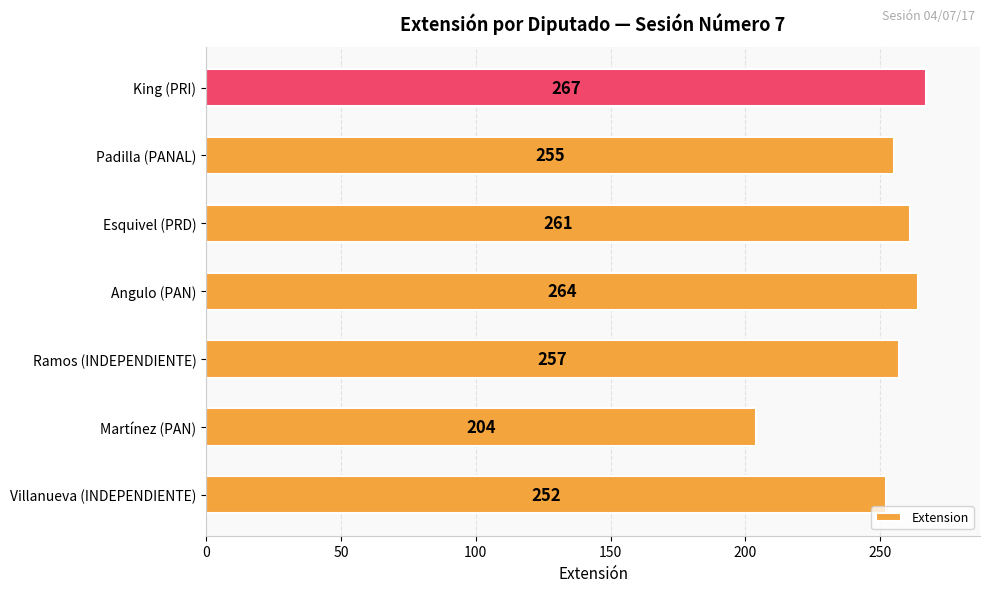

Rank the categories by value from highest to lowest.

King (PRI), Angulo (PAN), Esquivel (PRD), Ramos (INDEPENDIENTE), Padilla (PANAL), Villanueva (INDEPENDIENTE), Martínez (PAN)